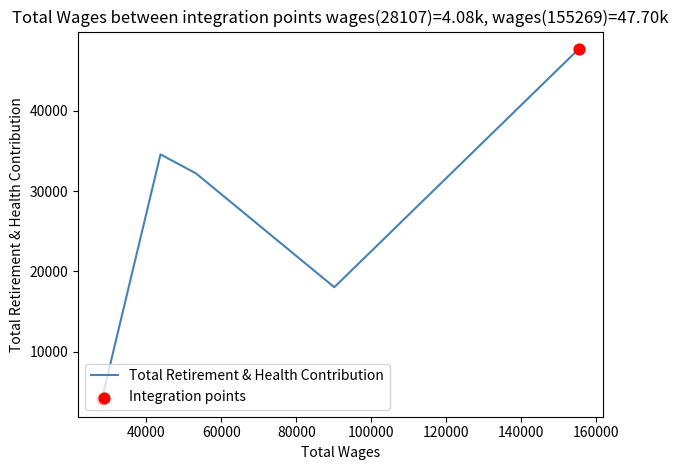

How many interior local peaks (higher than both neighbors) does the data have?

1